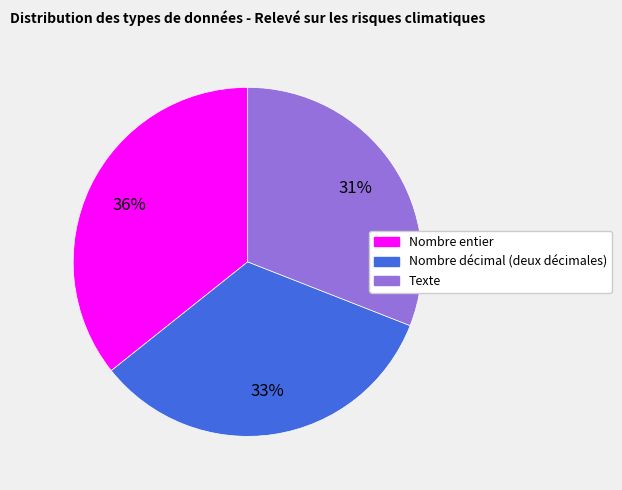

Which slice is the smallest?

Texte